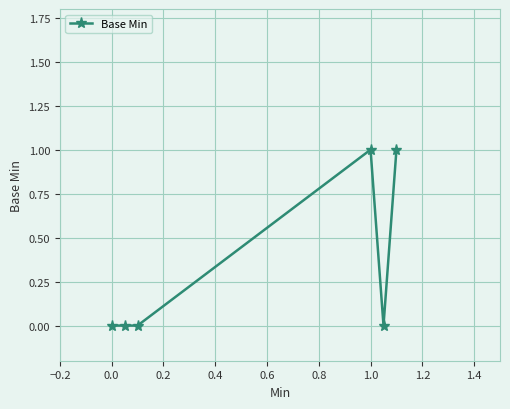

Reading left to right, extract all data points from this chart.

0	0	0	1	0	1